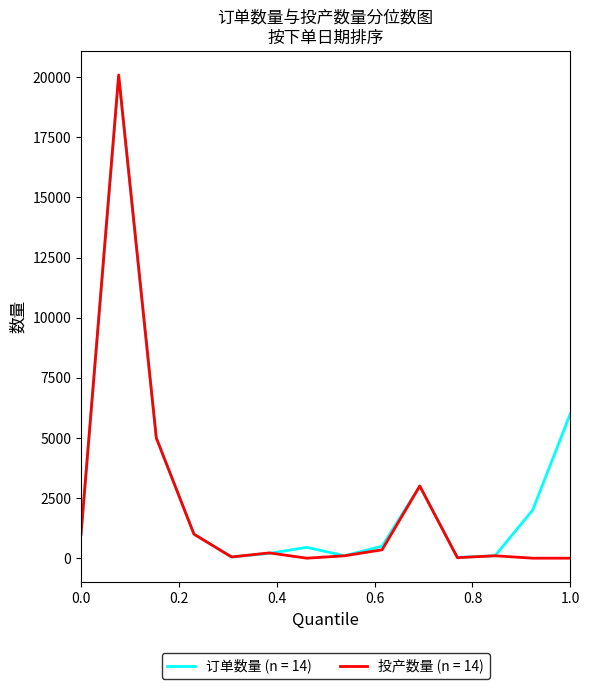

What is the greatest value displayed?

20088